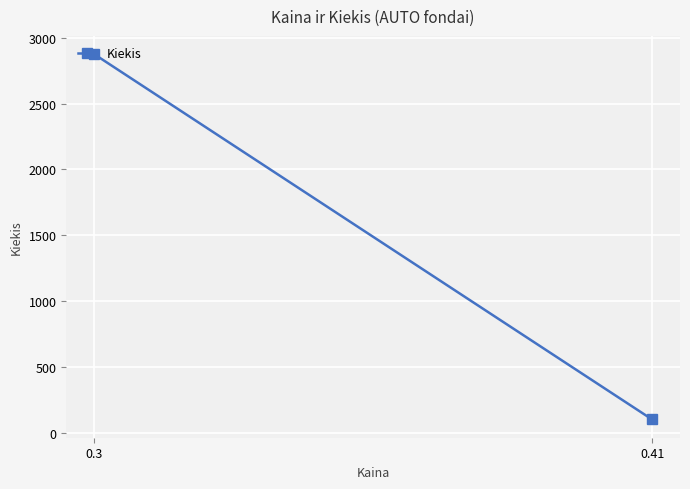

What is the value of the 2nd point from the left?

2876